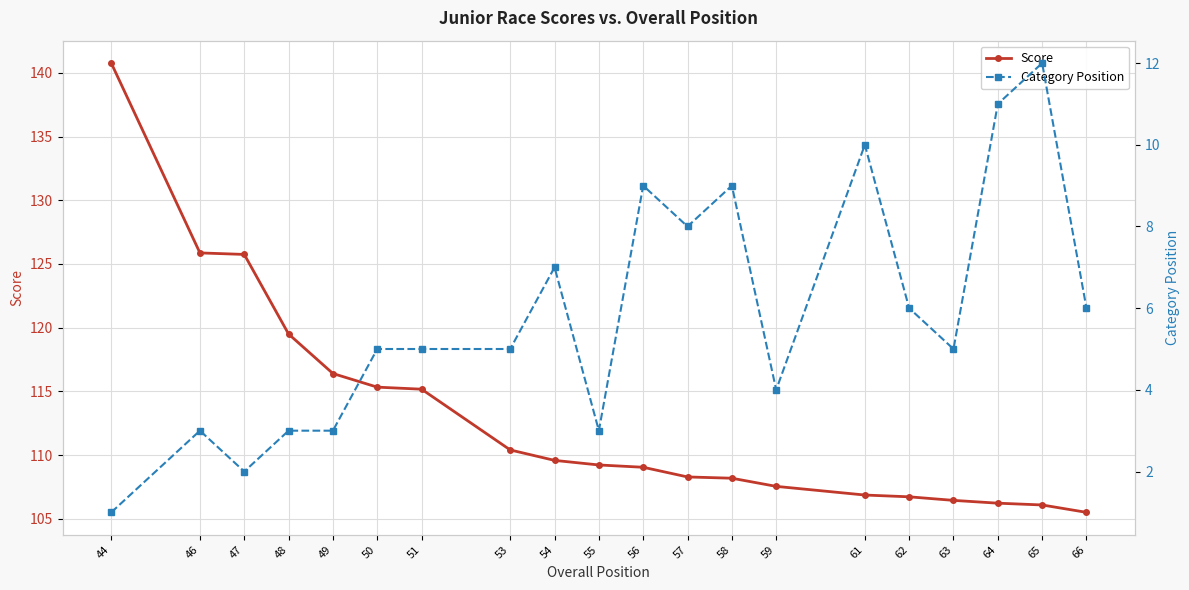

True or false: Category Position has a value of 9.0 at 58.

True